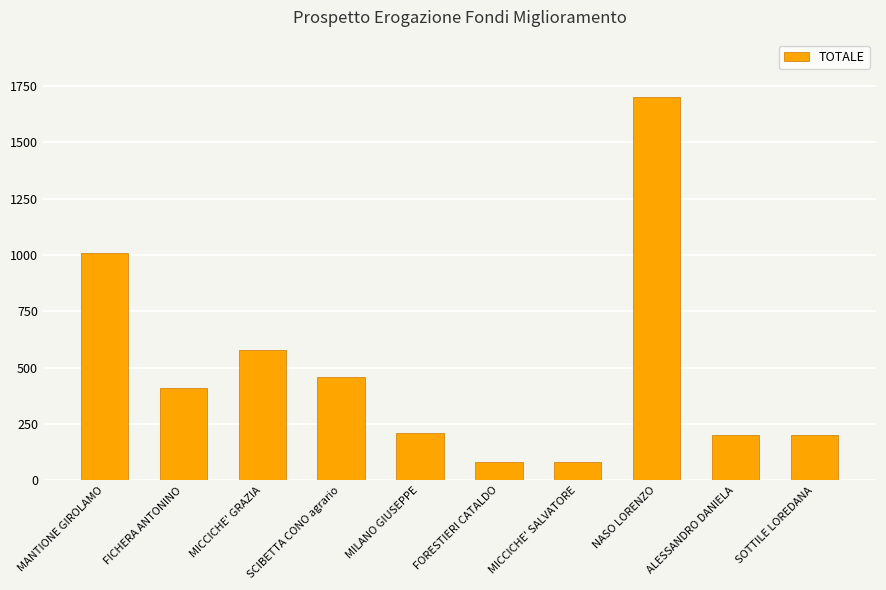

What is the label of the 10th bar from the left?

SOTTILE LOREDANA